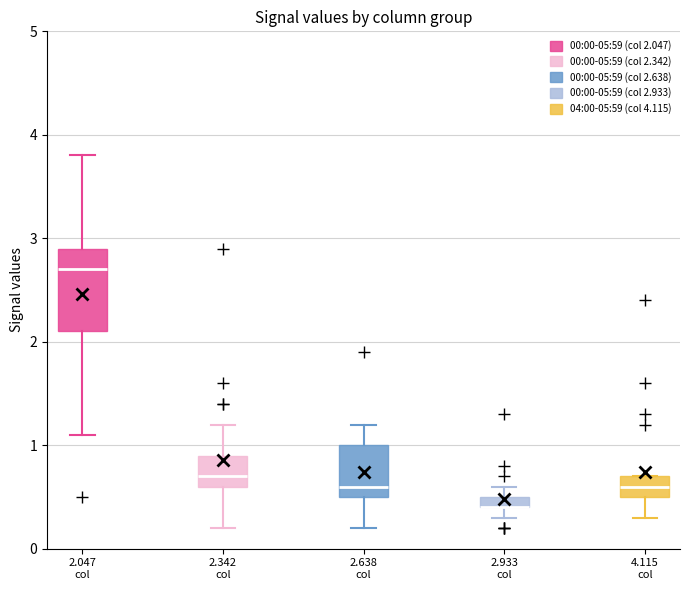

Where does the median line of the box for 2.342 col sit on the y-axis? The values are not printed on the chart, so give them approximately, as read against the axis.

0.7